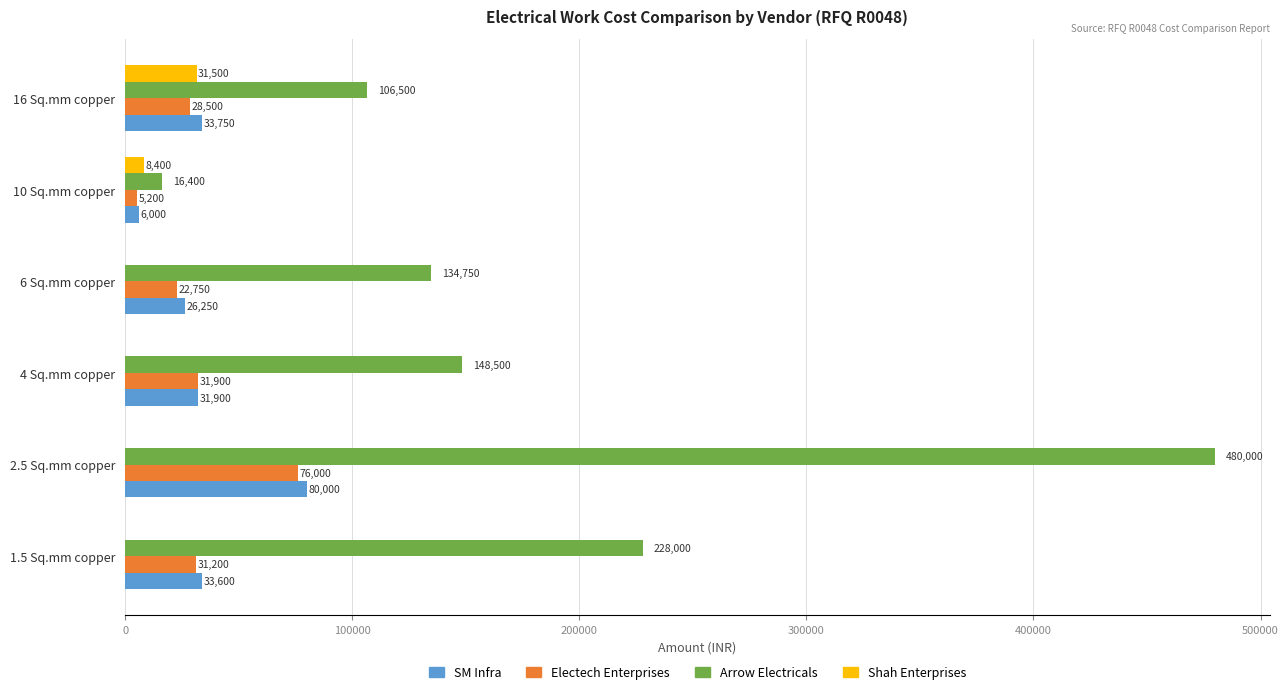

How many data points does each series have?

6